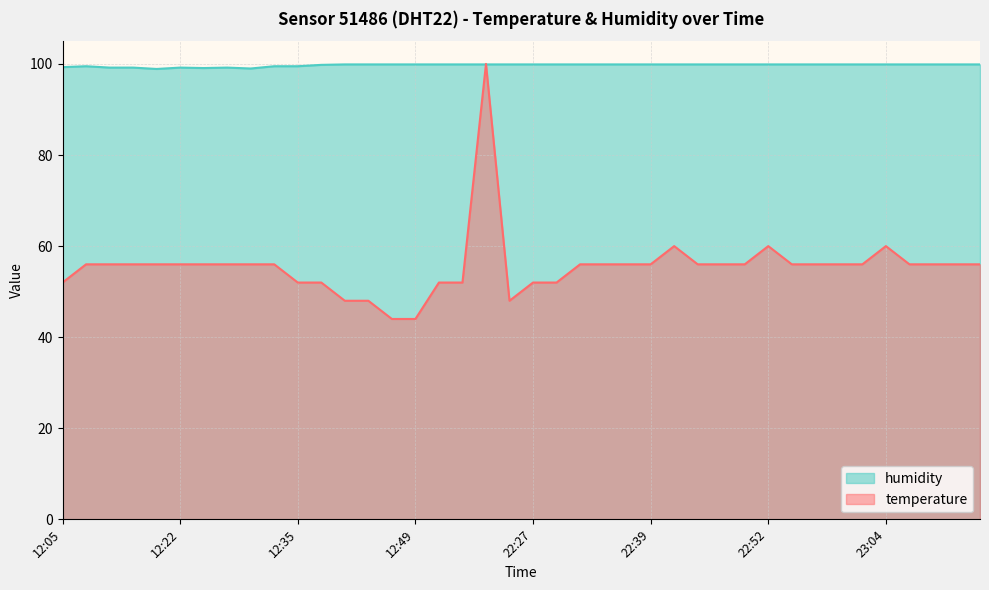

What are all the series names shown in the legend?

humidity, temperature